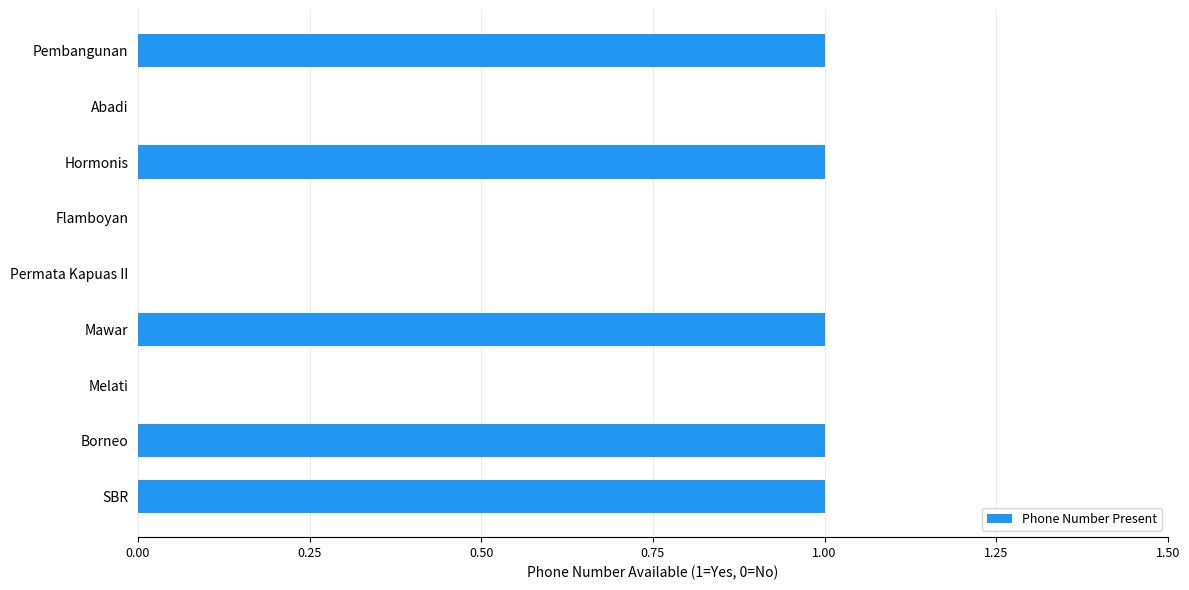

Count the number of data series in this chart.

1